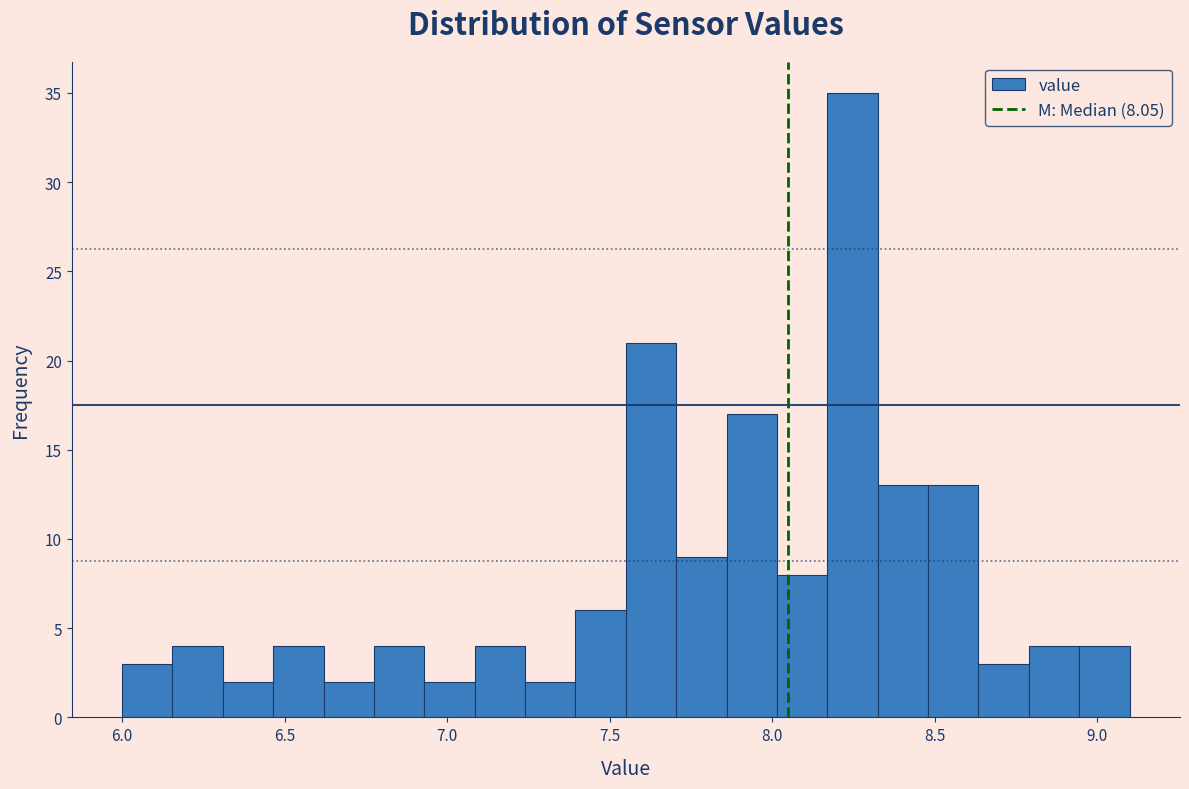

Read against the x-axis, roughly where is the centre of the tallest bar?

8.25